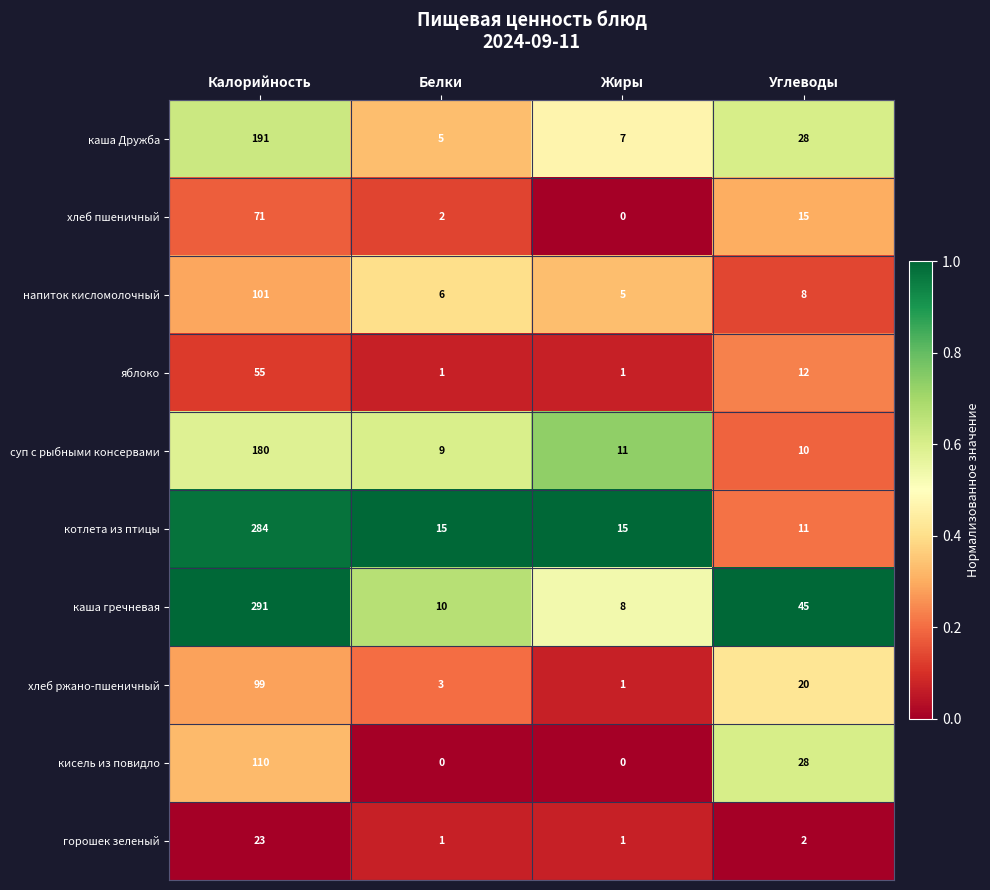

List the series in order of their peak value, lowest first.

горошек зеленый, яблоко, хлеб пшеничный, хлеб ржано-пшеничный, напиток кисломолочный, кисель из повидло, суп с рыбными консервами, каша Дружба, котлета из птицы, каша гречневая